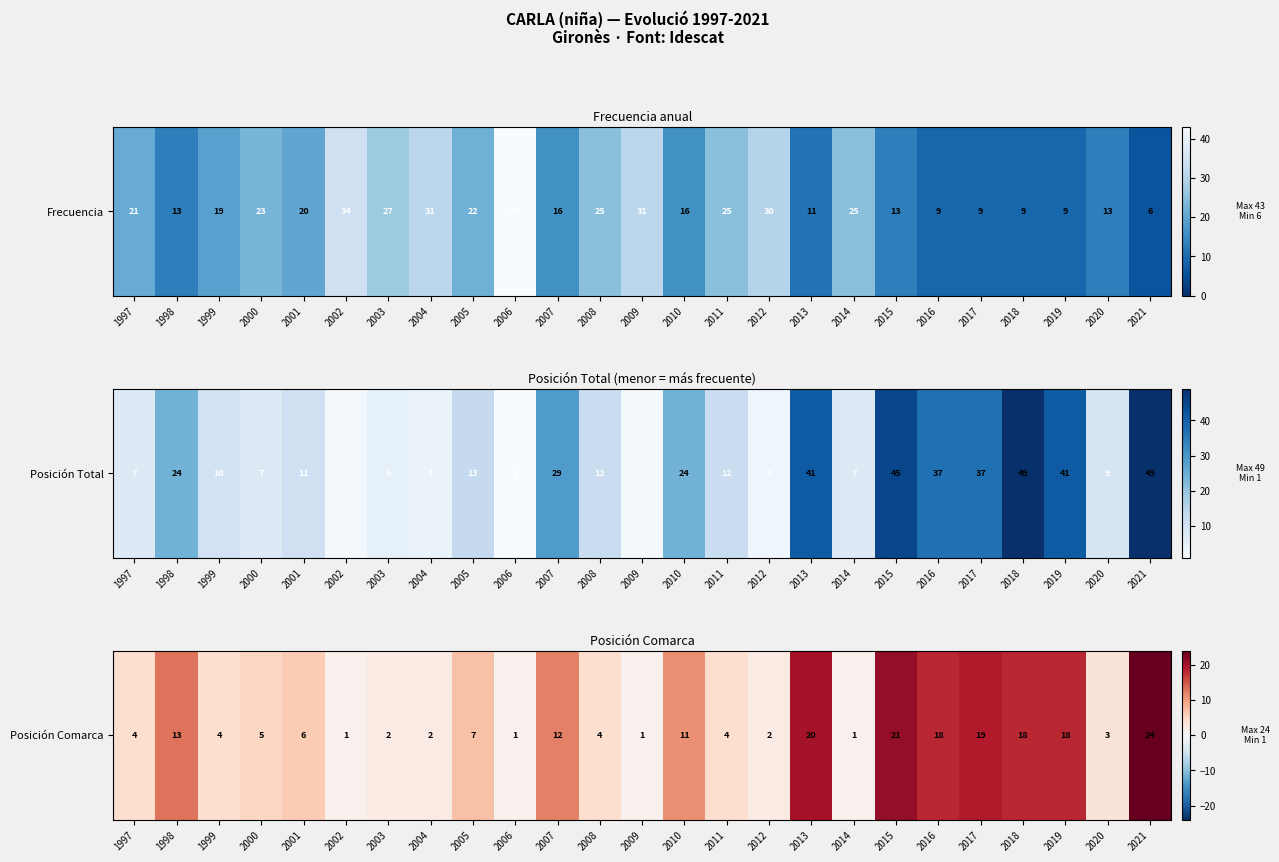

At which category does the chart reach its peak across all series?

2021